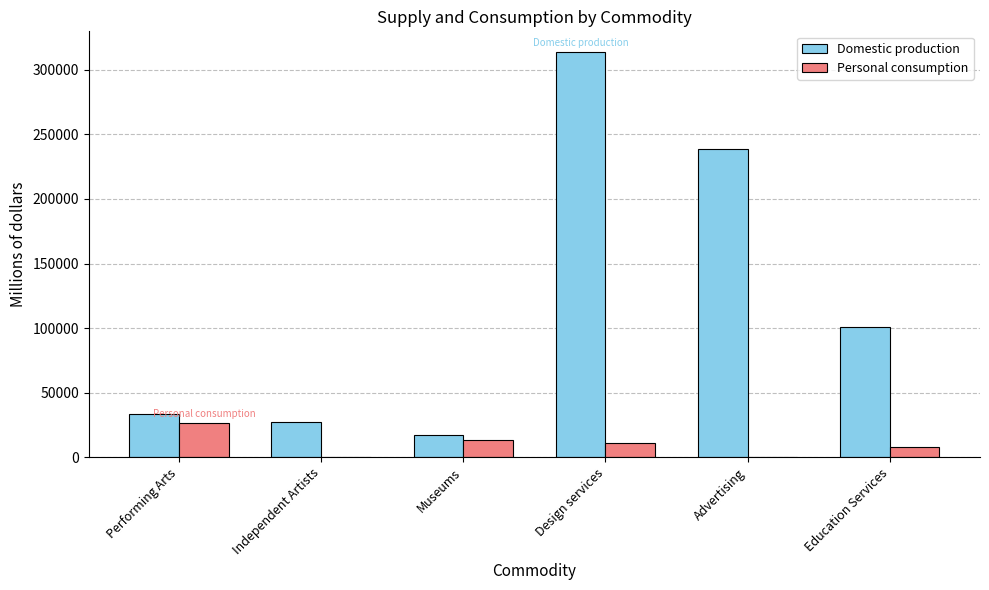

At which label does Domestic production first exceed 100542?

Design services